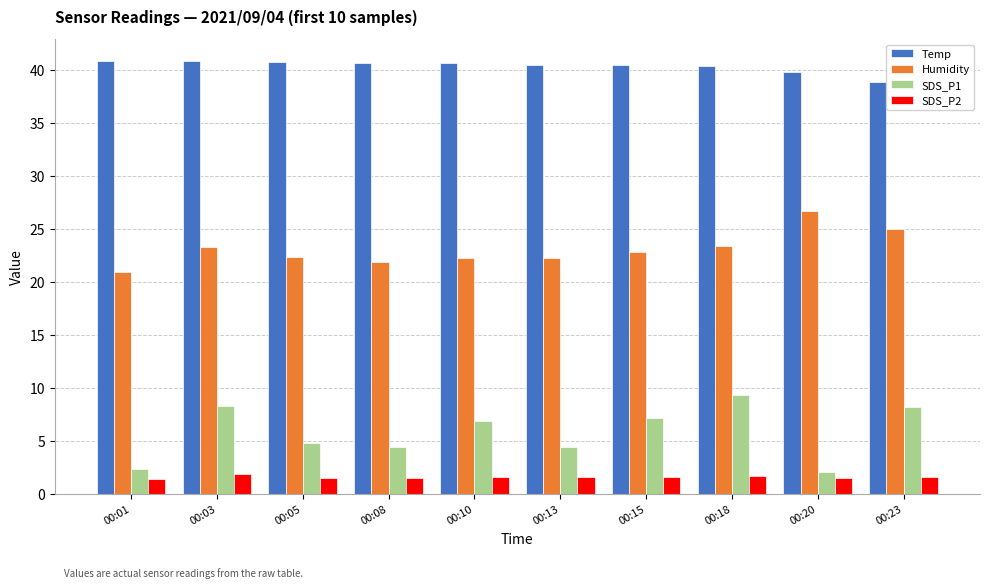

How many bars are there in each group?

4